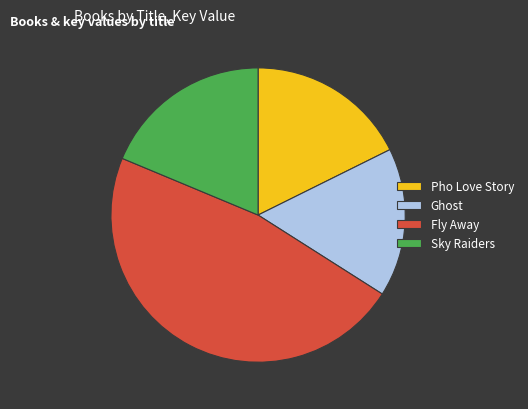

Which category has the smallest portion of the pie?

Ghost